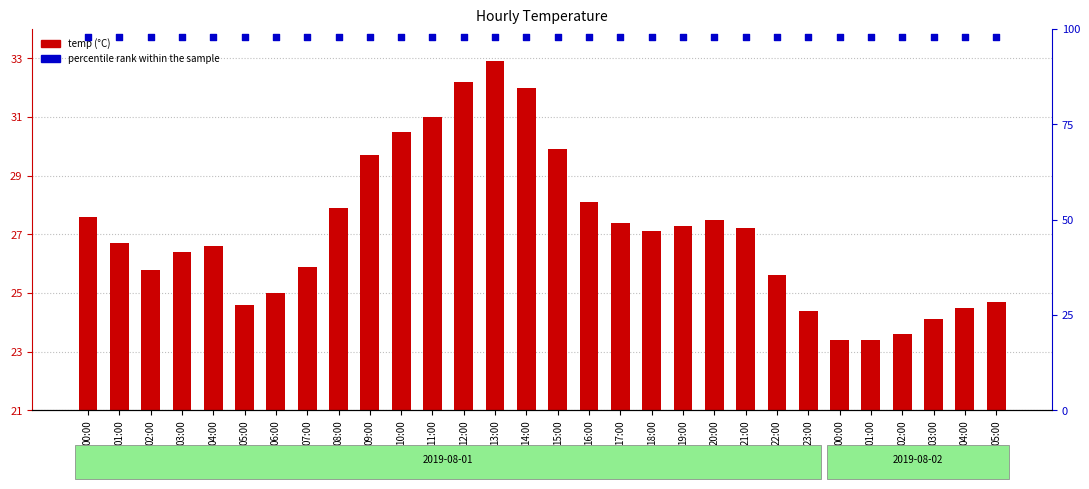

What is the total value across all series at 01:00?

124.7